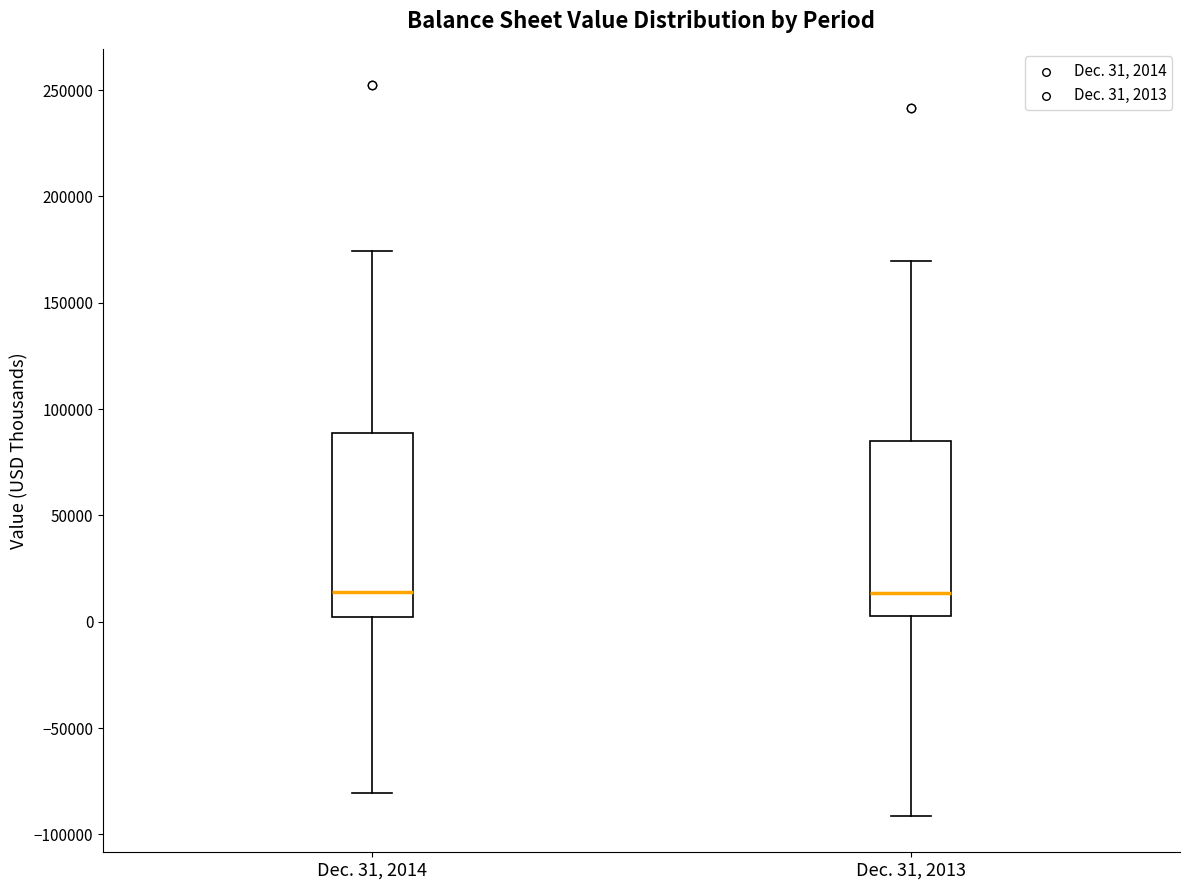

Reading left to right, read every box against the y-axis: the position of its median line, the range the box covers, and the ends of its whiskers. The values are not printed on the chart, so give them approximately, as read against the axis.

Dec. 31, 2014: median 15000, box 0 to 90000, whiskers -80000 to 175000
Dec. 31, 2013: median 15000, box 5000 to 85000, whiskers -90000 to 170000